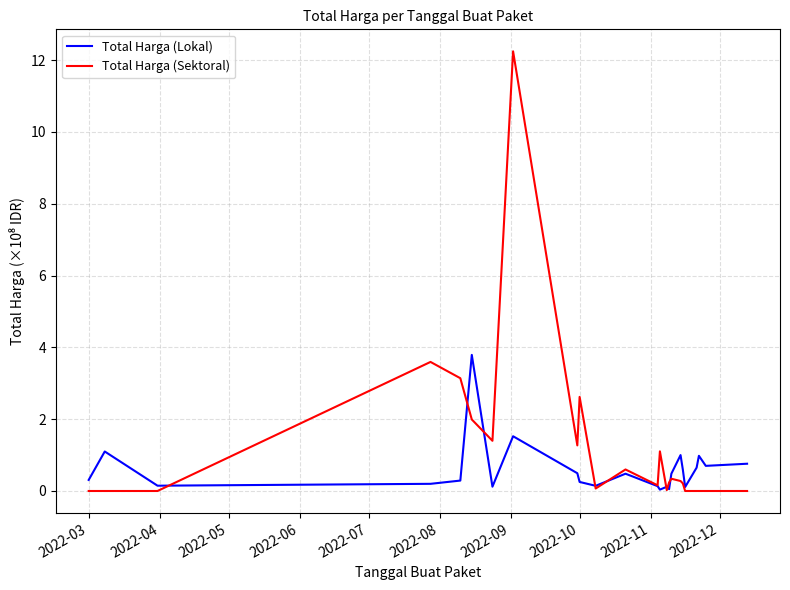

Rank the series by their average value, from lowest to highest.

Total Harga (Lokal), Total Harga (Sektoral)